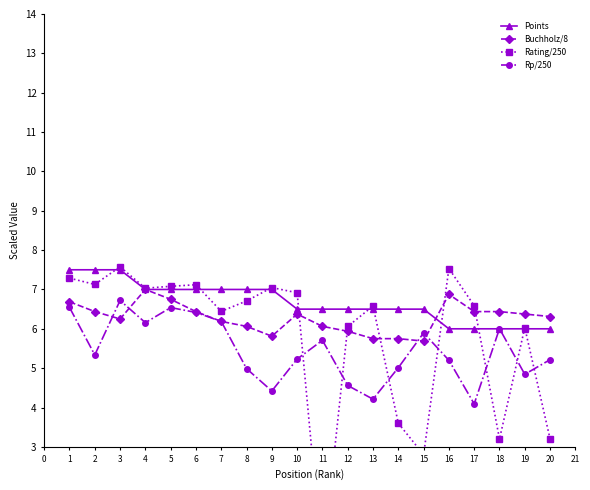

Which series has the largest total across all categories?

Points